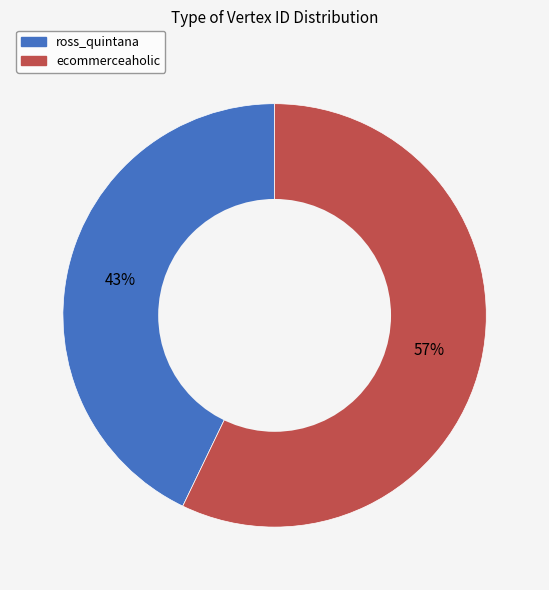

Count the number of slices in the pie.

2